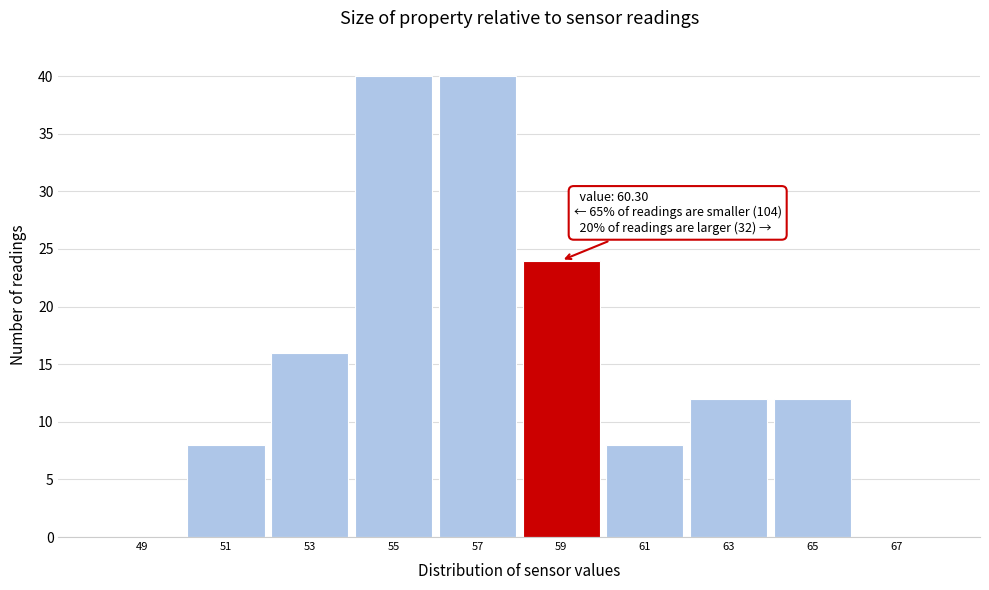

Reading left to right, list all the values displayed in this chart.

49=0	51=8	53=16	55=40	57=40	59=24	61=8	63=12	65=12	67=0